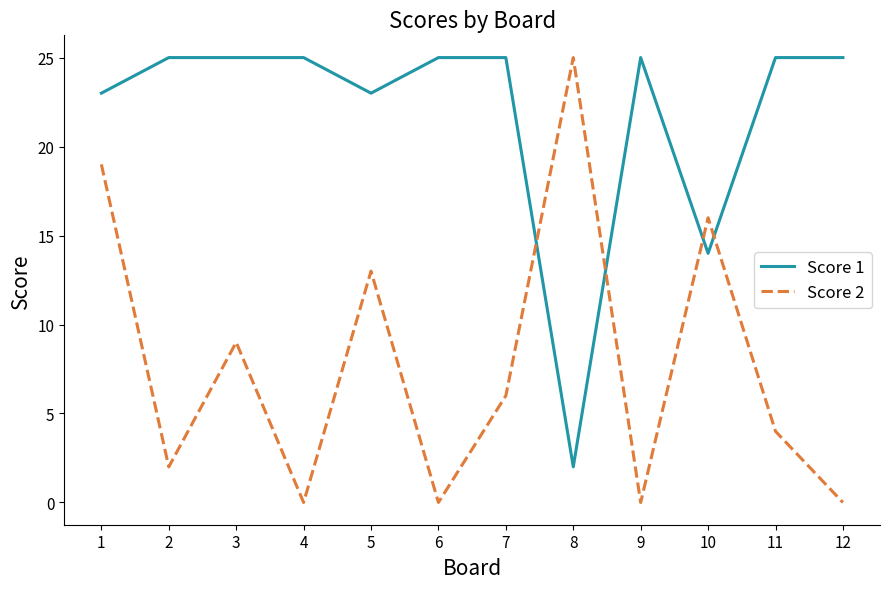

How many interior local peaks does the Score 2 series have?

4